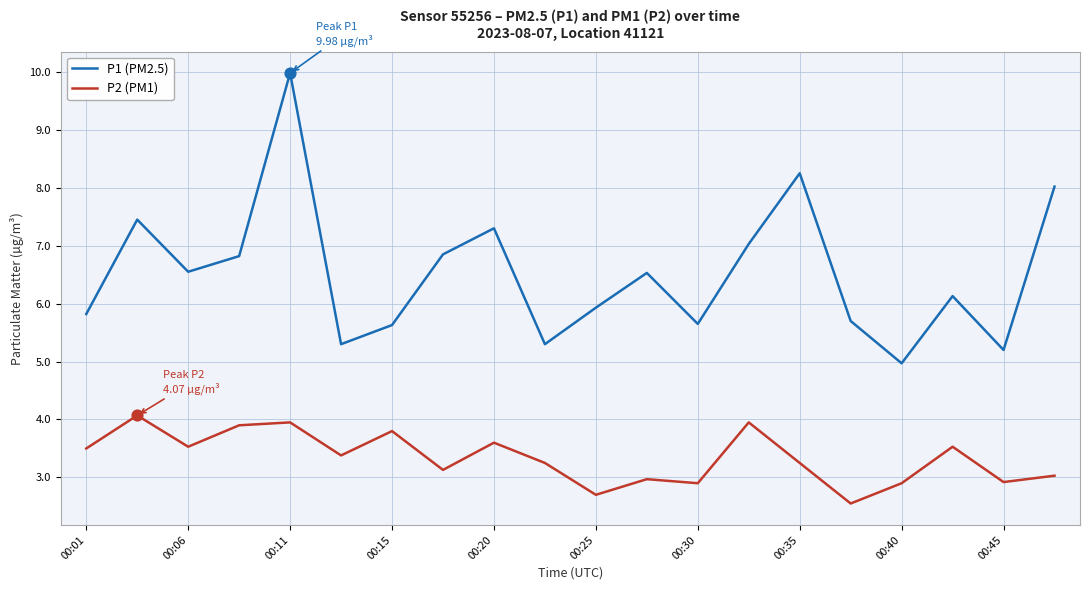

Which series has the largest range (max minus min)?

P1 (PM2.5)